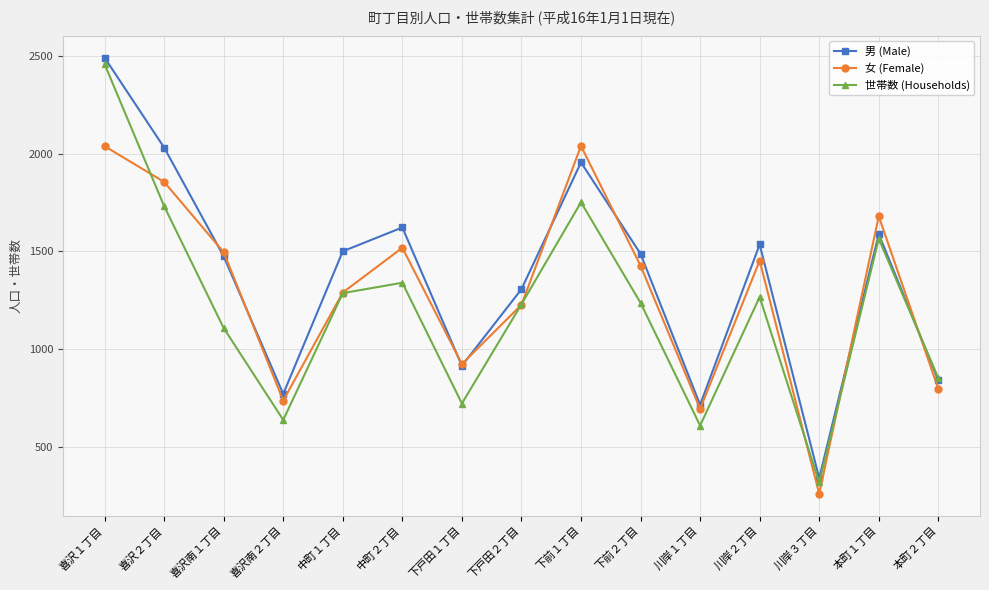

At which category does the chart reach its minimum across all series?

川岸３丁目